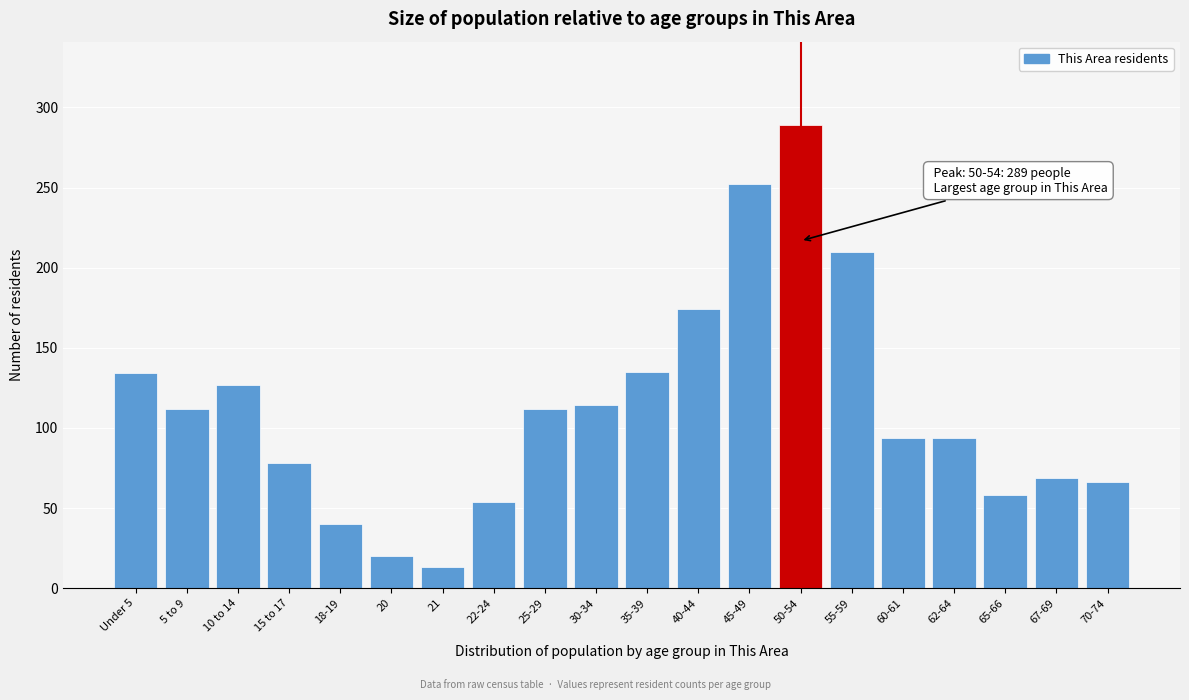

Which label corresponds to the largest value in the chart?

50-54